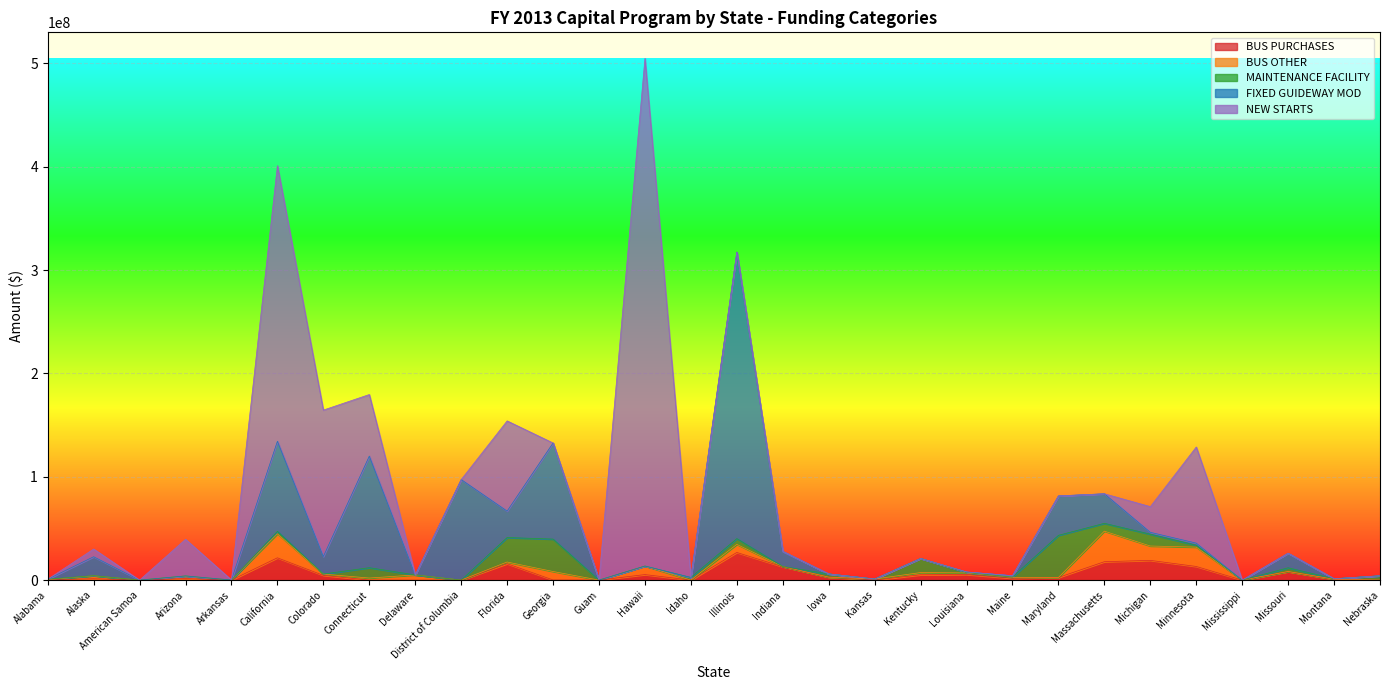

What is the label of the 27th point from the left?

Mississippi